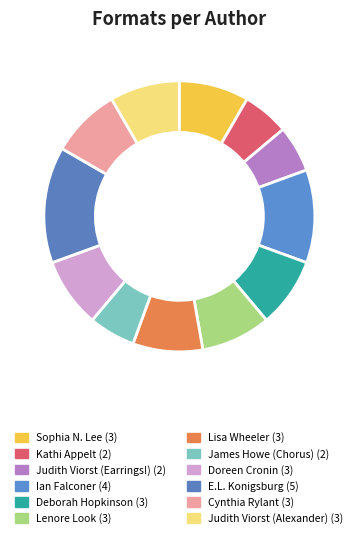

How many segments does this pie chart have?

12